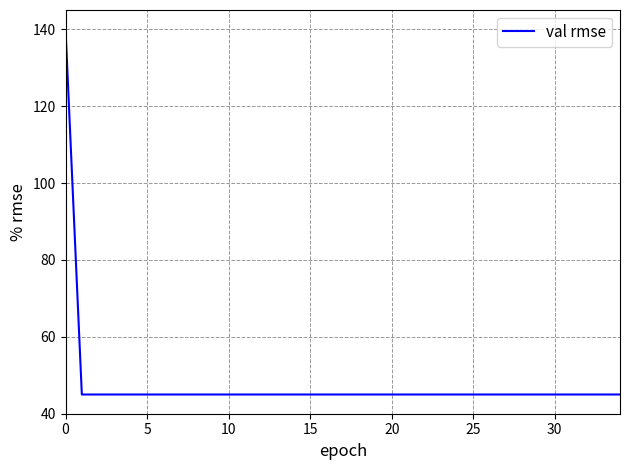

What is the minimum value shown in the chart?

45